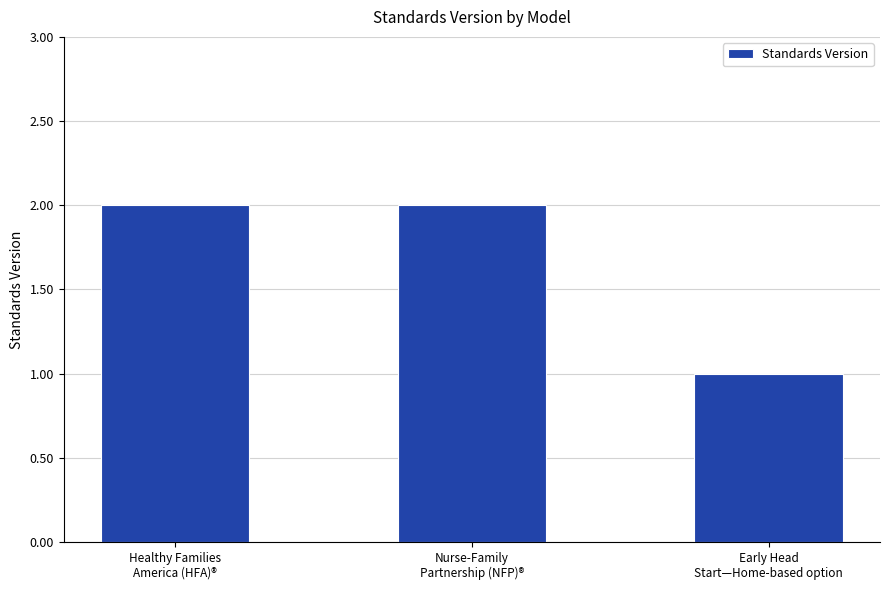

What is the sum of all values?

5